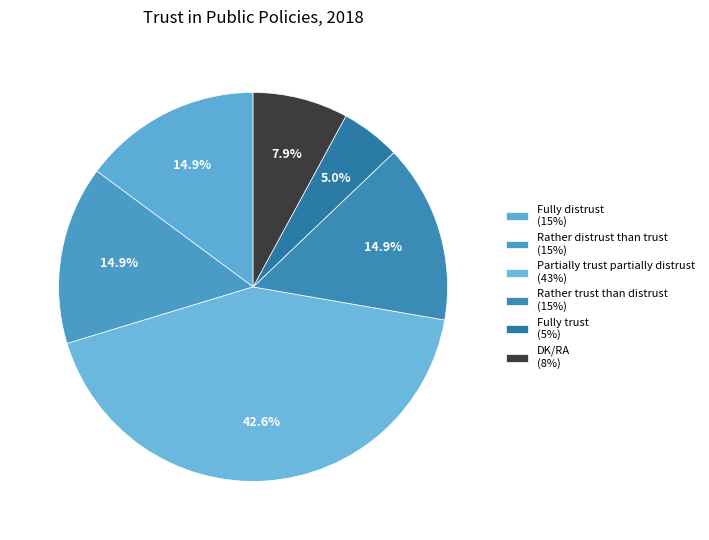

What is the ratio of the value at Rather distrust than trust to the value at Partially trust partially distrust?

0.3